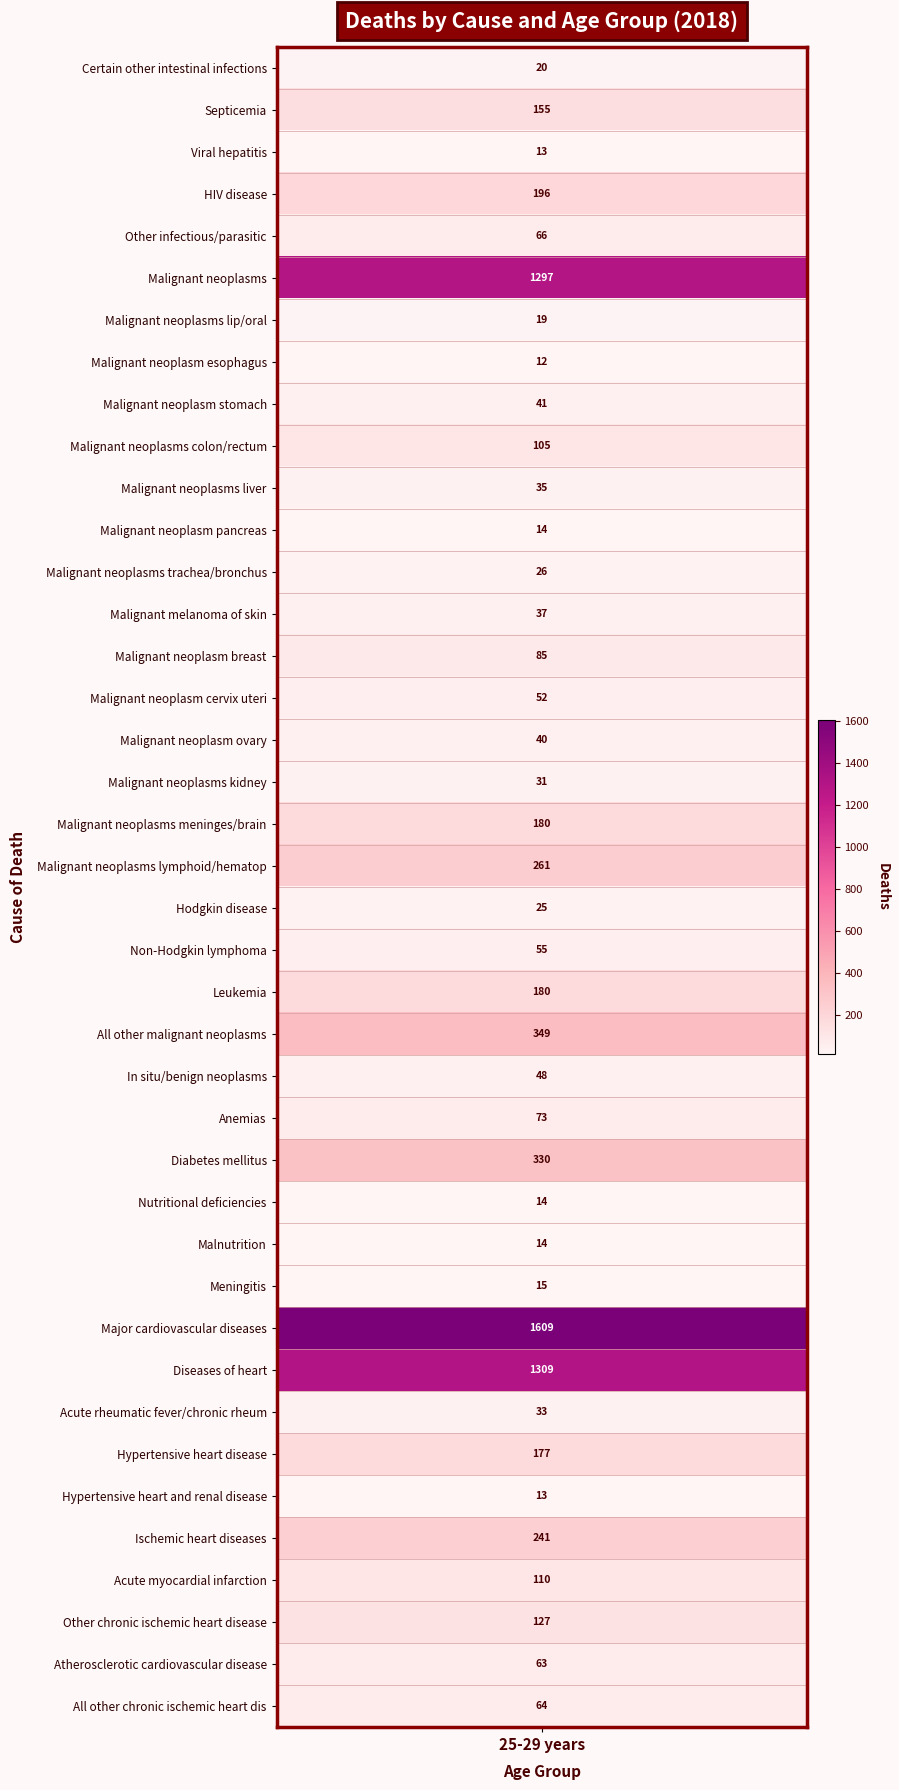

Reading left to right, list all the values displayed in this chart.

0=20	1=155	2=13	3=196	4=66	5=1297	6=19	7=12	8=41	9=105	10=35	11=14	12=26	13=37	14=85	15=52	16=40	17=31	18=180	19=261	20=25	21=55	22=180	23=349	24=48	25=73	26=330	27=14	28=14	29=15	30=1609	31=1309	32=33	33=177	34=13	35=241	36=110	37=127	38=63	39=64